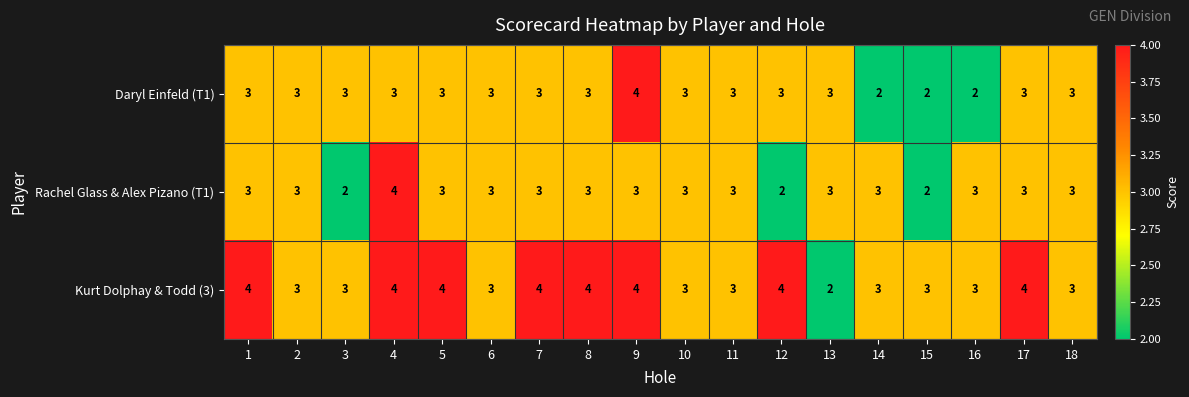

What is the greatest value displayed?

4